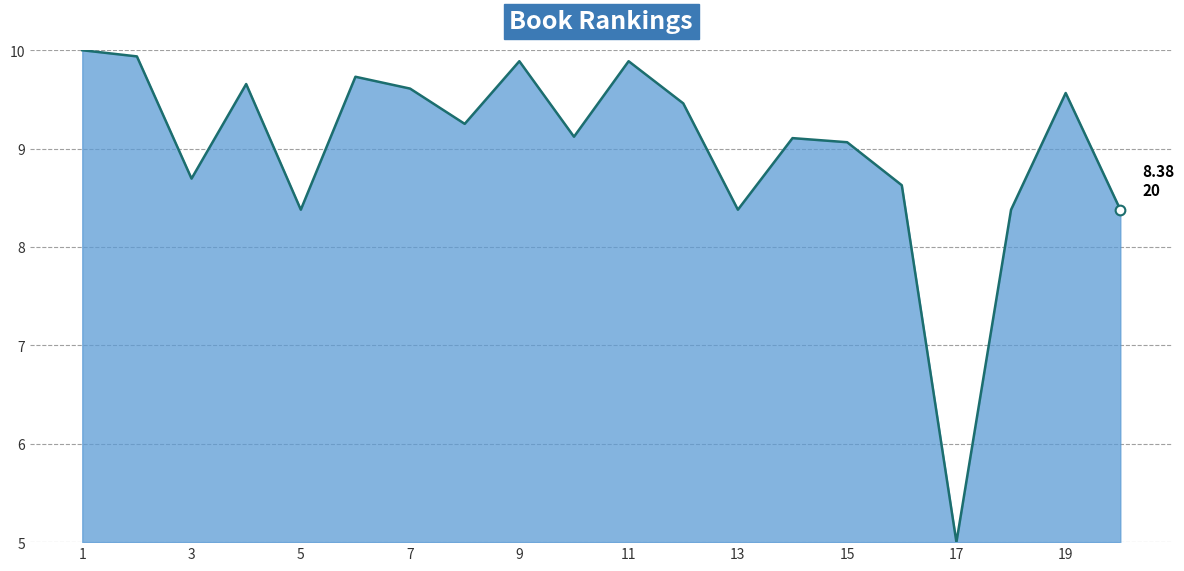

What is the sum of all values?

180.1